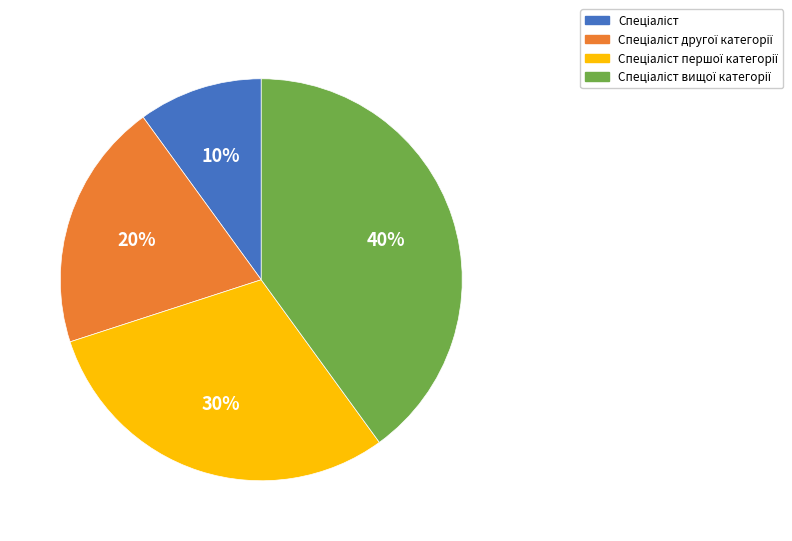

To the nearest percent, what is the difference between the largest and smallest slice percentages?

30%